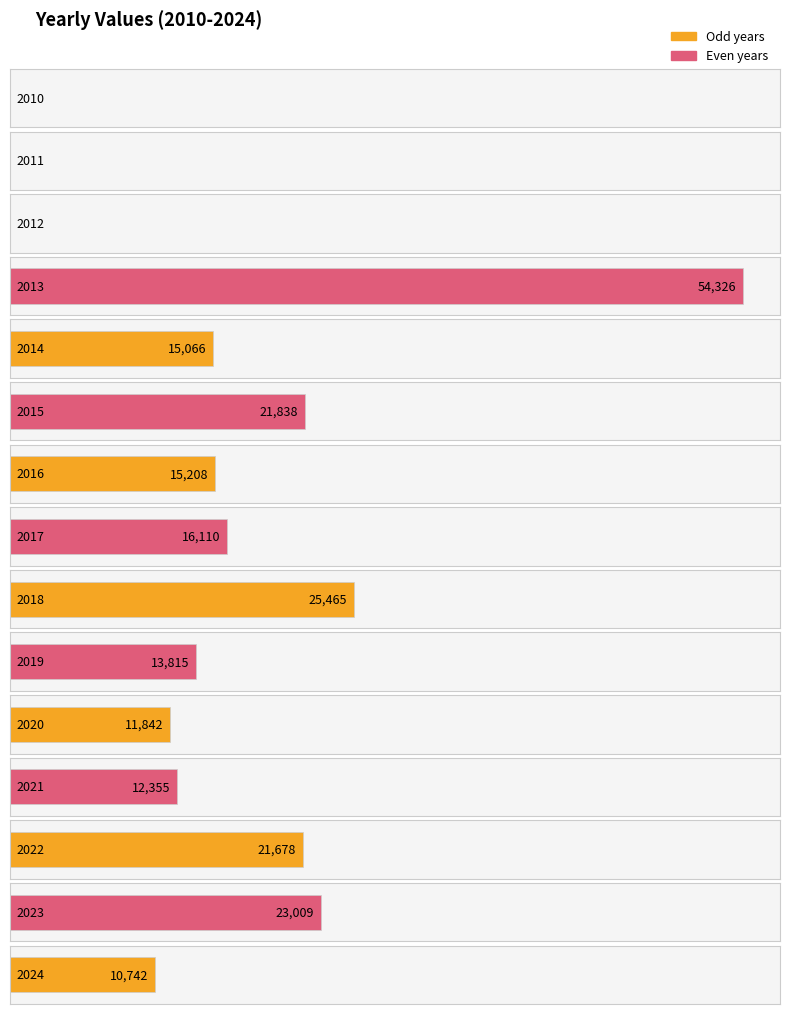

What is the sum of all values?

241454